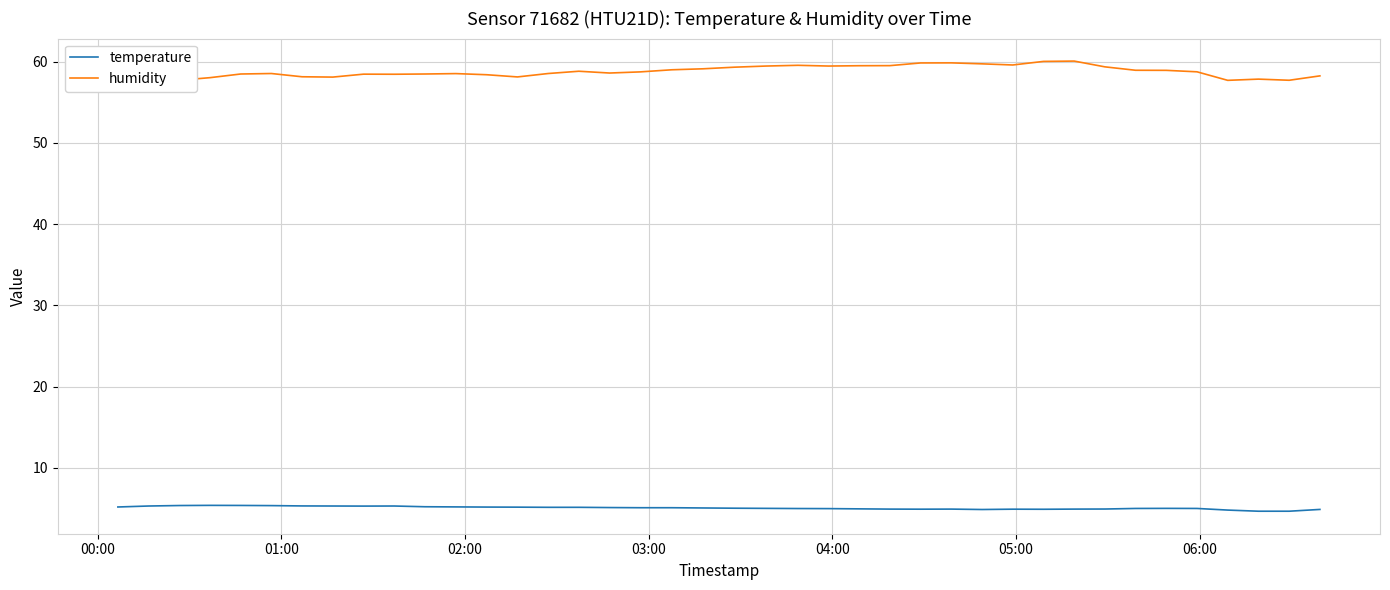

What are all the series names shown in the legend?

temperature, humidity